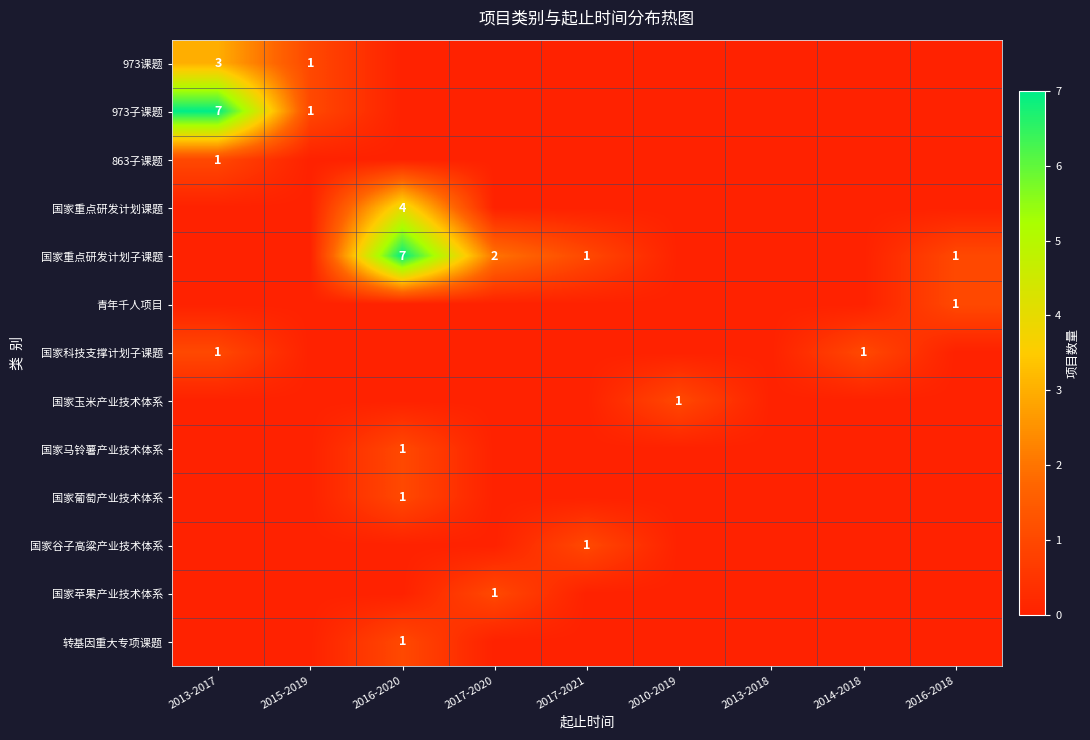

Which category has the lowest value across all series?

2016-2020